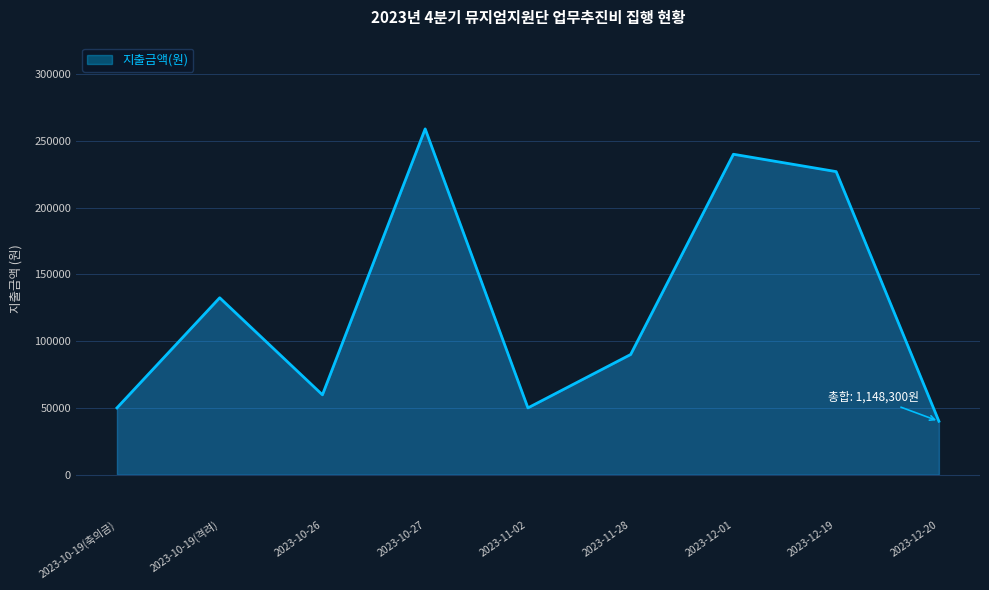

At which category does the data reach its first local peak?

2023-10-19(격려)